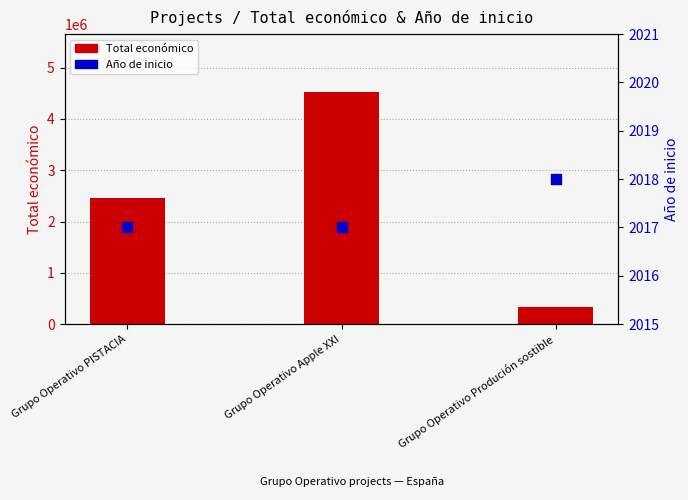

Which series contains the highest Y value?

Total económico